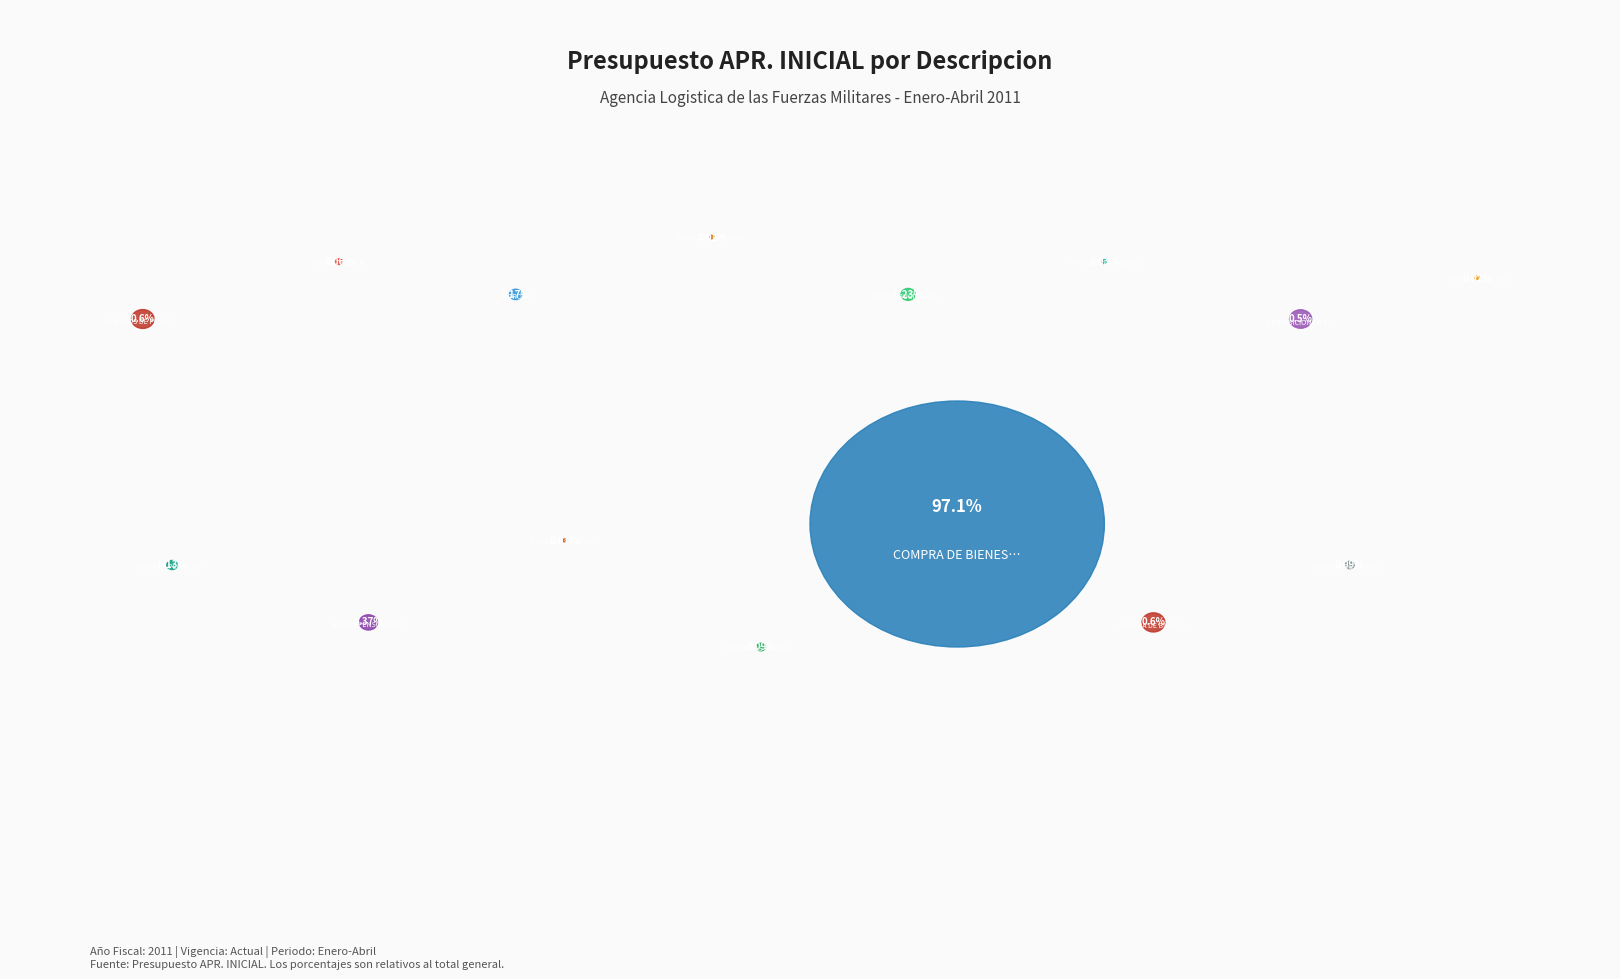

Rank the categories by value from lowest to highest.

CESANTIAS DEFINITIVAS, SERVICIOS PERSONALES INDIRECTOS, APOYO LOGISTICO, IMPUESTOS Y MULTAS, PRIMA TECNICA, COMPRA DE BIENES Y SERVICIOS (A-5-3-1), CESANTIAS PARCIALES, MESADAS PENSIONALES, OTROS, CONTRIBUCIONES INHERENTES A LA NOMINA, BONOS PENSIONALES, ADQUISICION DE BIENES Y SERVICIOS, SUELDOS DE PERSONAL DE NOMINA, COMPRA DE BIENES Y SERVICIOS (A-5-2-1), COMPRA DE BIENES Y SERVICIOS (A-5-1-1)